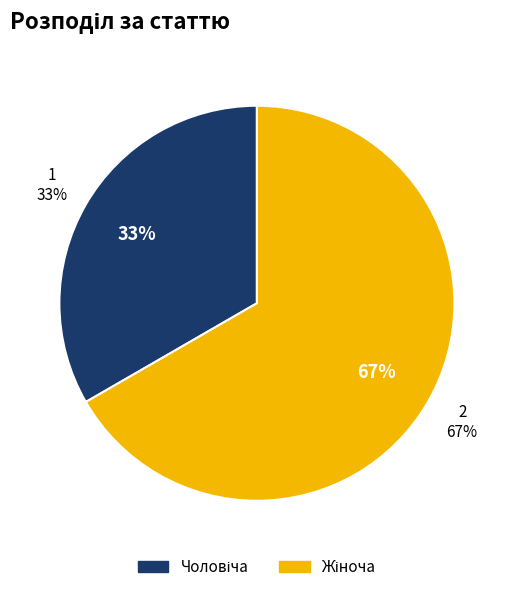

What is the majority slice?

Жіноча